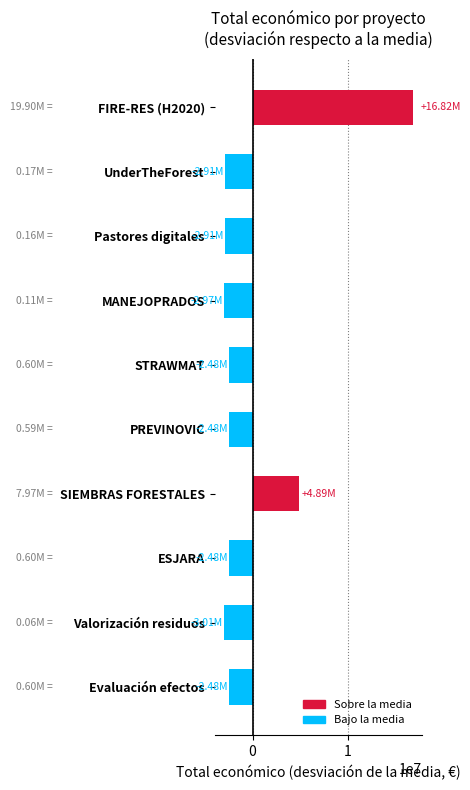

What is the difference between the maximum and minimum values?

19832666.0